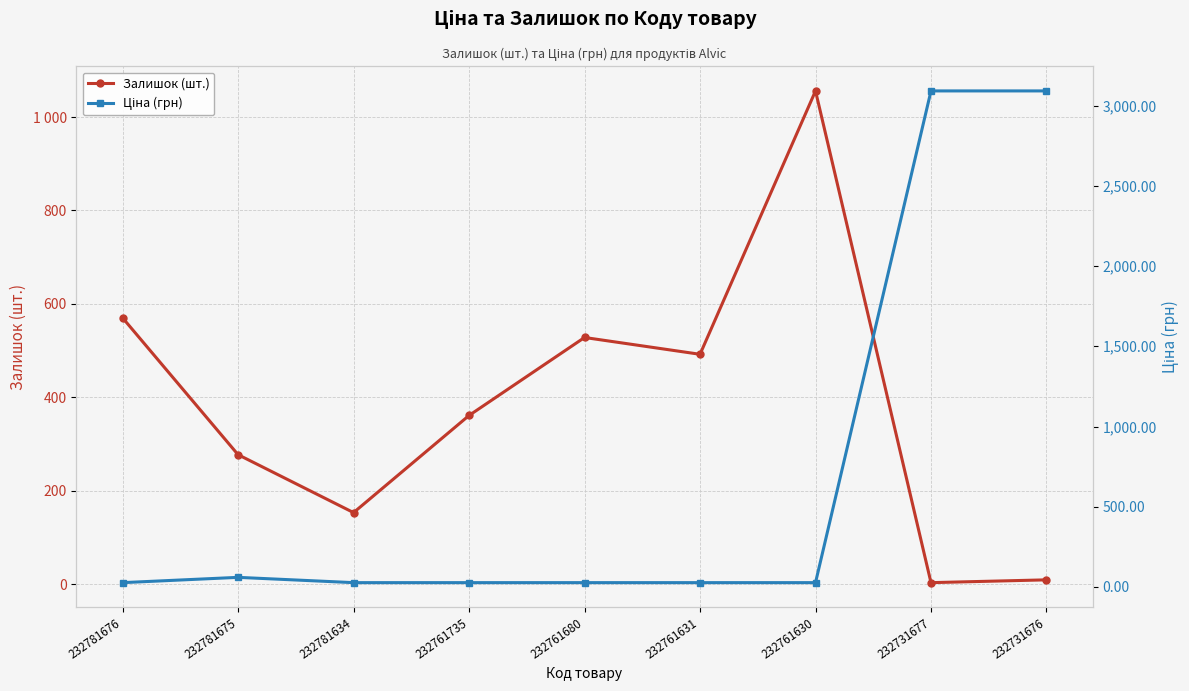

How many interior local peaks does the Залишок (шт.) series have?

2